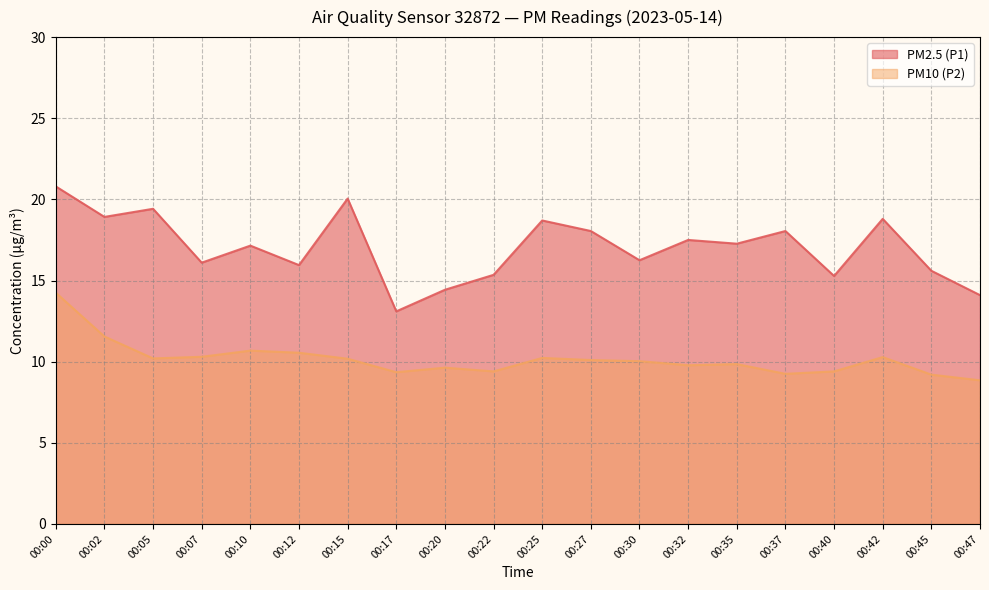

What is the value of the PM2.5 (P1) point at the 8th from the left?

13.1